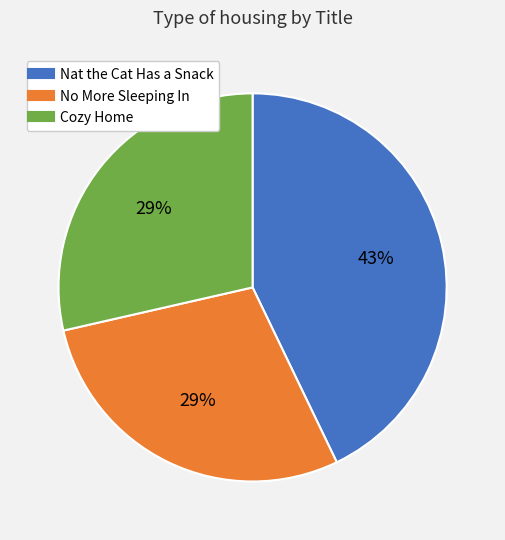

How many segments does this pie chart have?

3